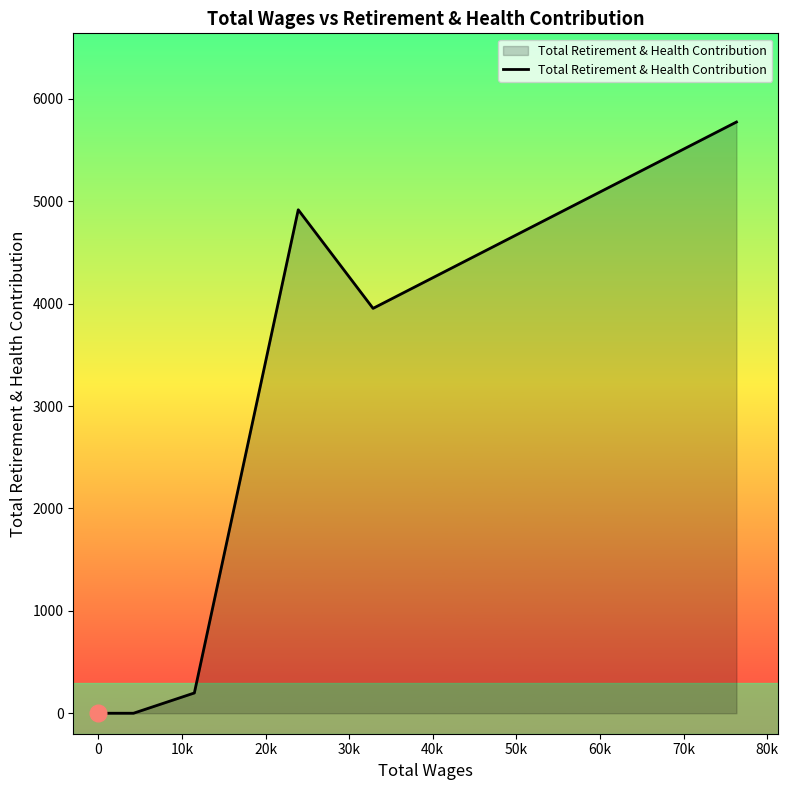

The chart shows a value of -2144 at 0. True or false?

False